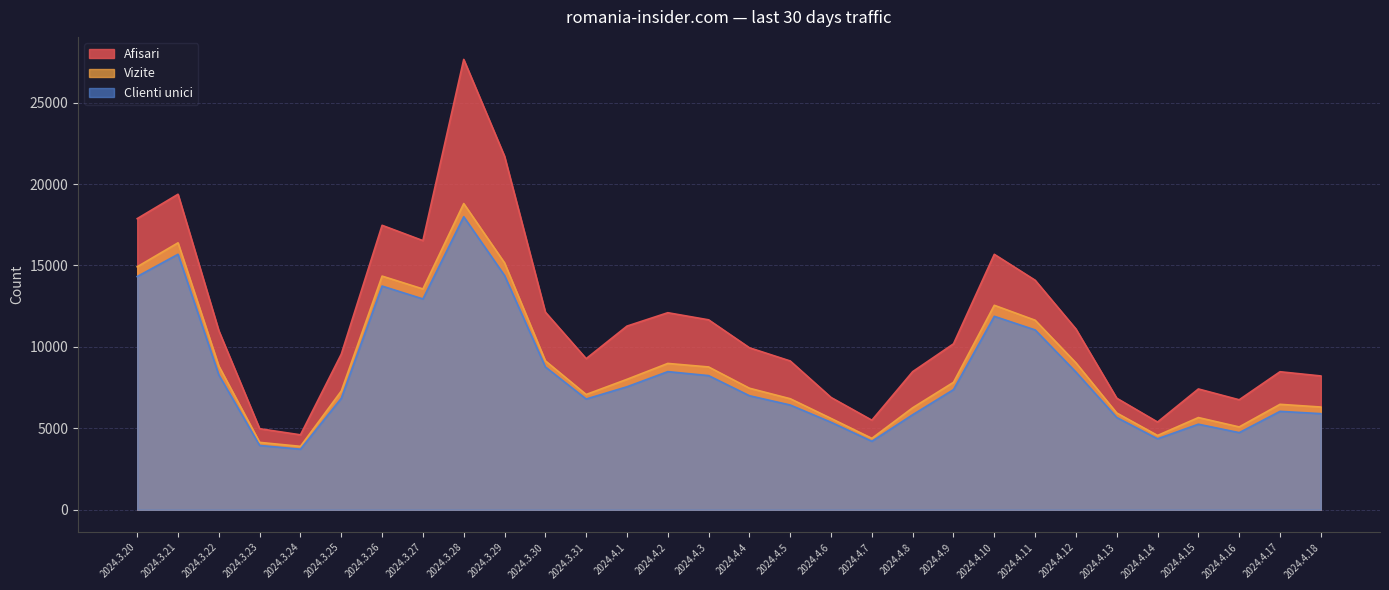

List the series in order of their overall mean, lowest first.

Clienti unici, Vizite, Afisari